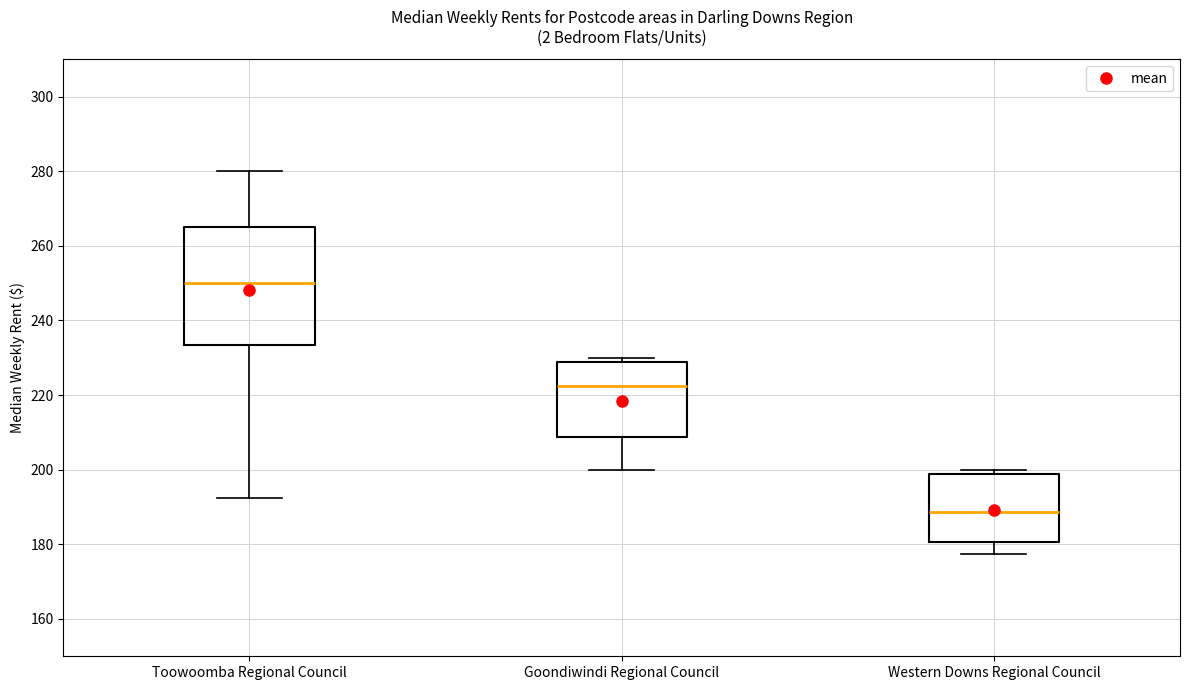

Which box's median line is the highest?

Toowoomba Regional Council